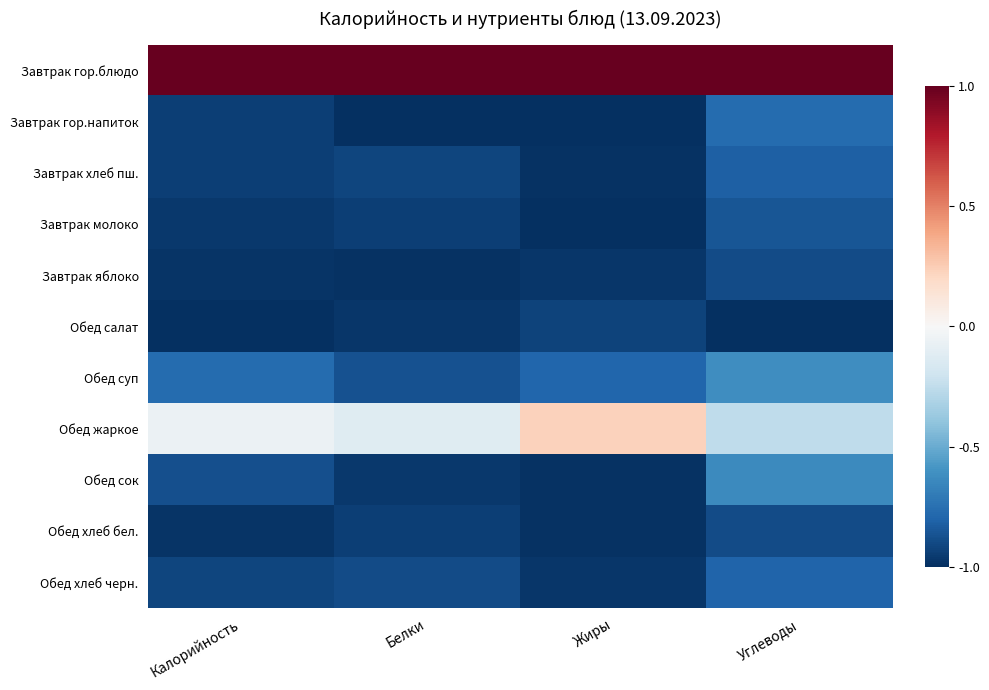

Which label corresponds to the smallest value in the chart?

Белки